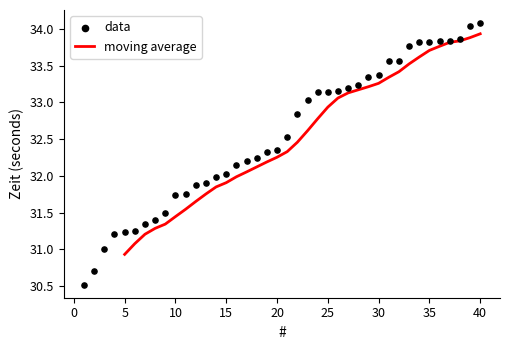

Between 28 and 24, which is larger?

28